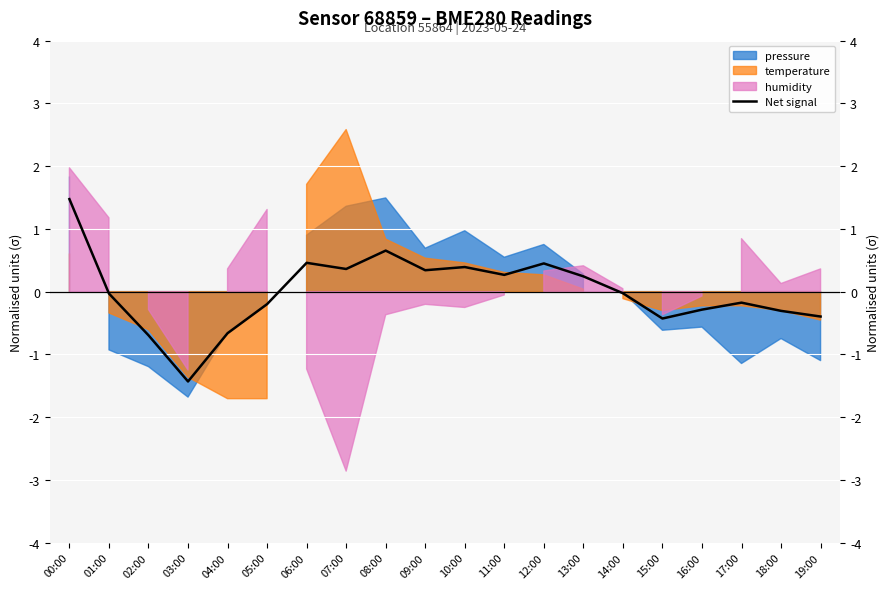

Which has a higher value, 02:00 or 14:00?

14:00